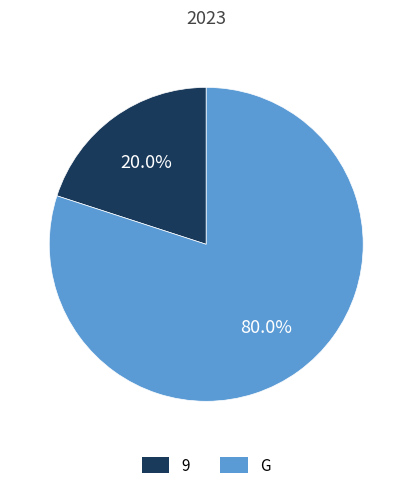

To the nearest percent, what is the combined percentage of 9 and G?

100%